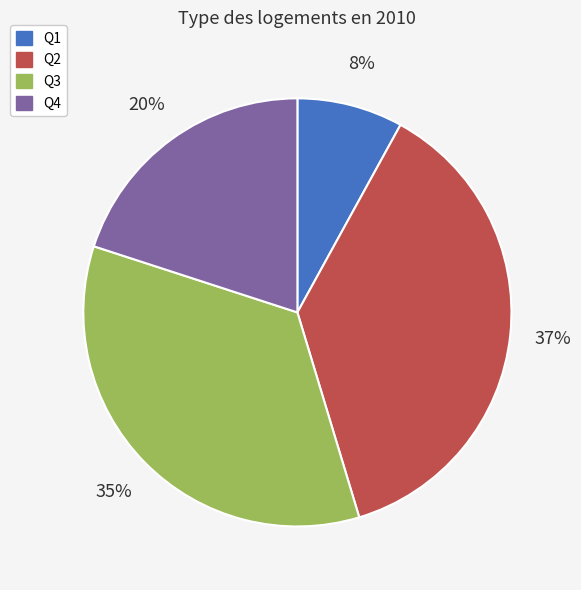

To the nearest percent, what percentage of the pie is Q1?

8%